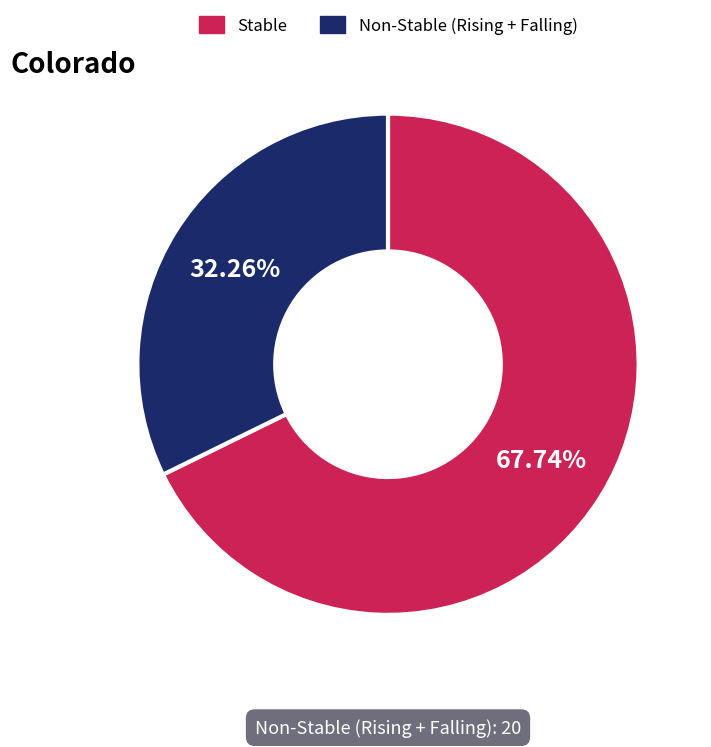

Between Non-Stable (Rising + Falling) and Stable, which is larger?

Stable